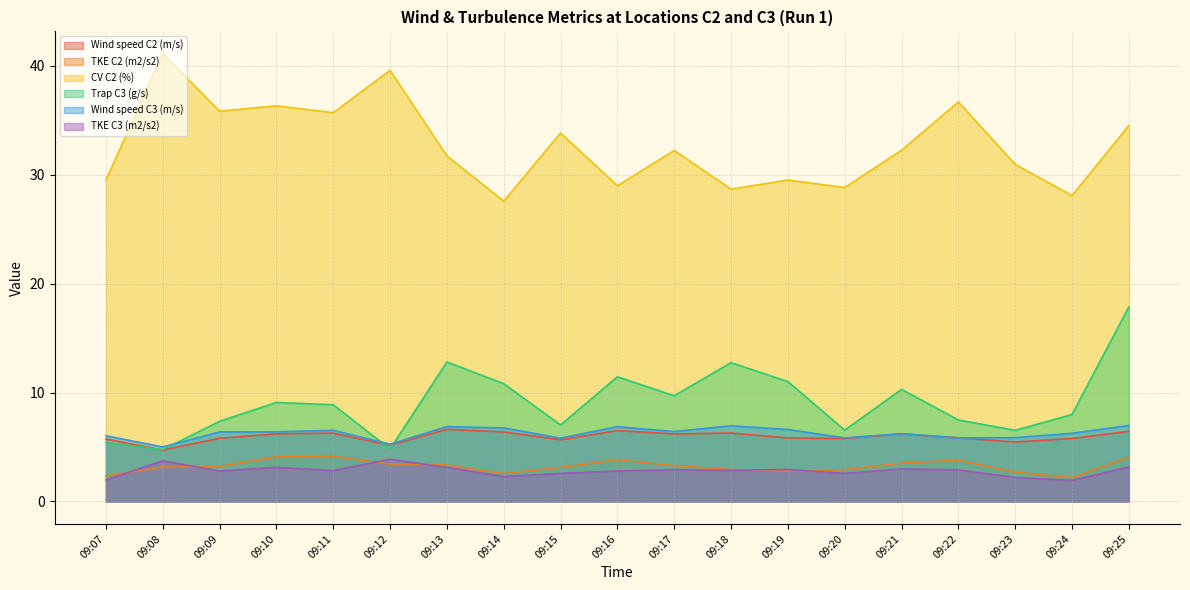

Which series changed the most between 09:11 and 09:12?

Trap C3 (g/s)